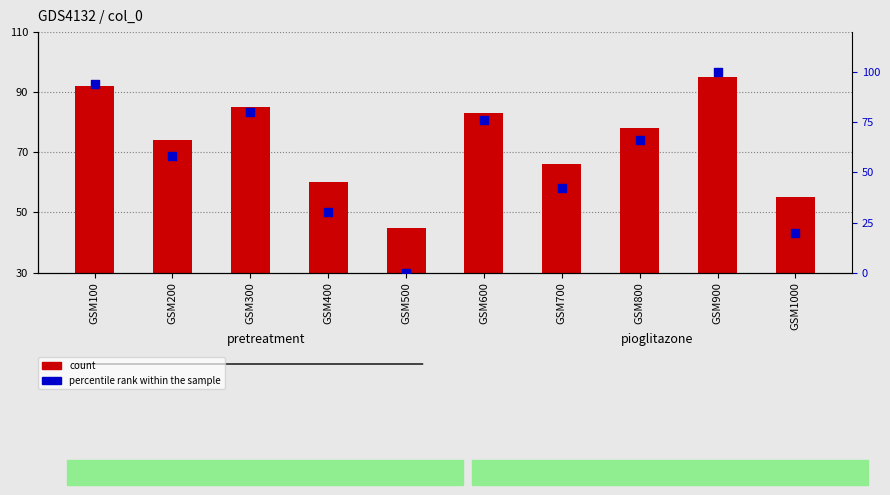

Which series contains the highest Y value?

percentile rank within the sample